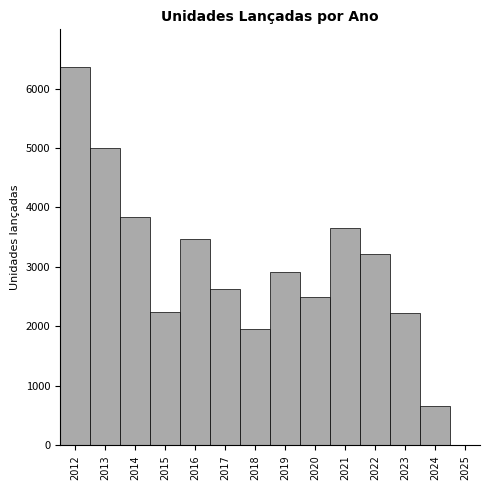

The value at 2021 is 6307.8. True or false?

False